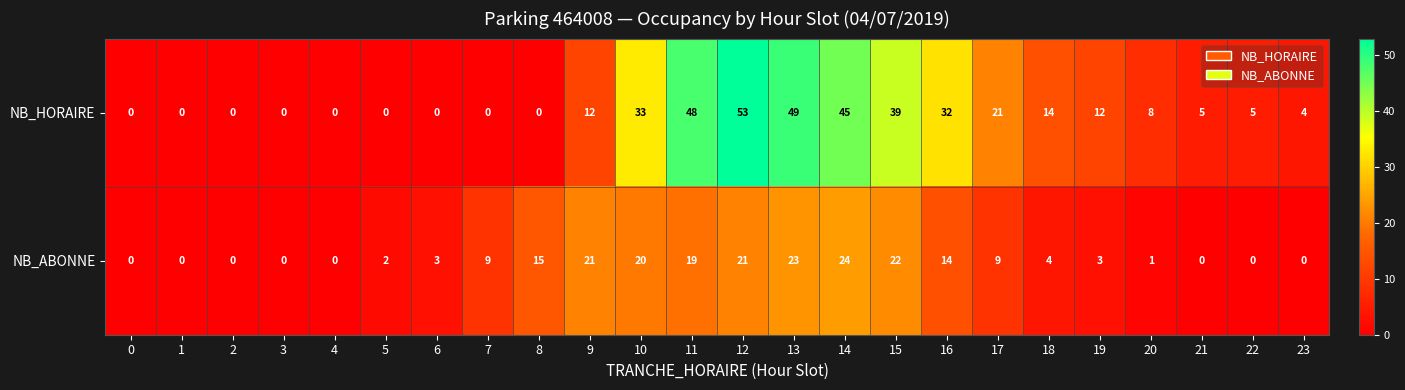

Which series has the largest range (max minus min)?

NB_HORAIRE